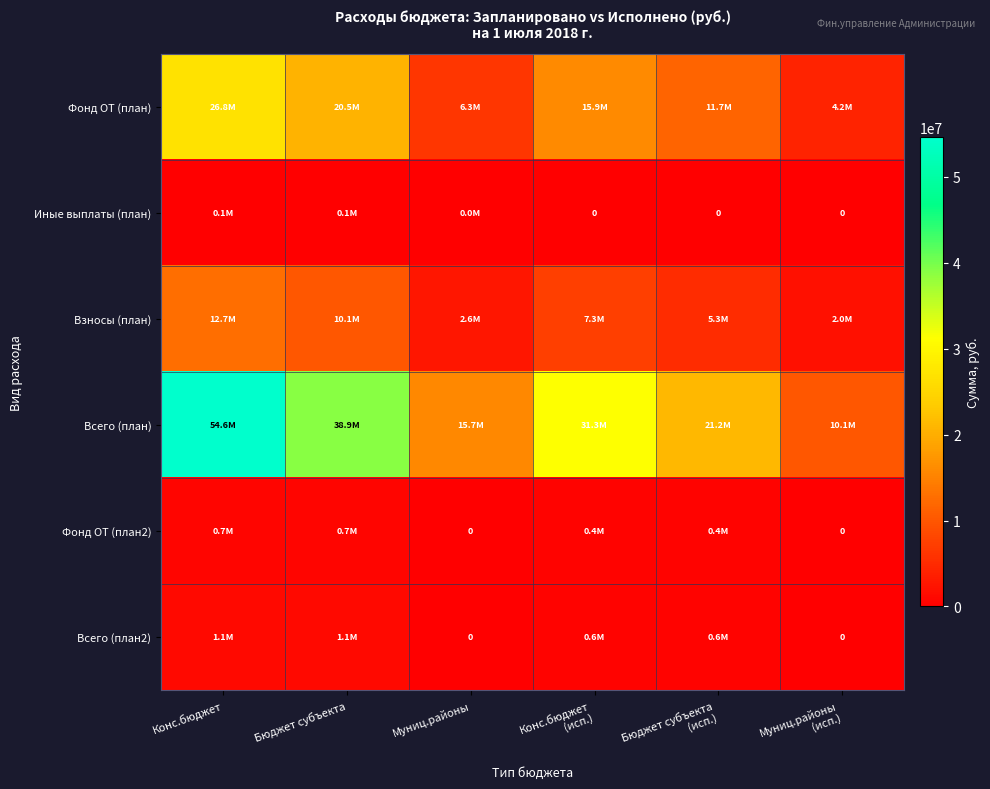

Which series has the largest total across all categories?

Всего (план)